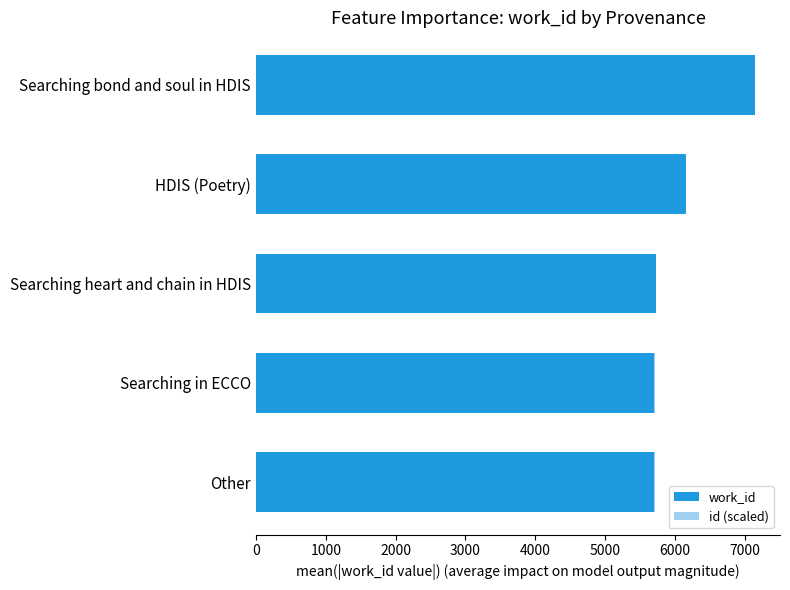

What is the sum of all work_id values?

30433.0